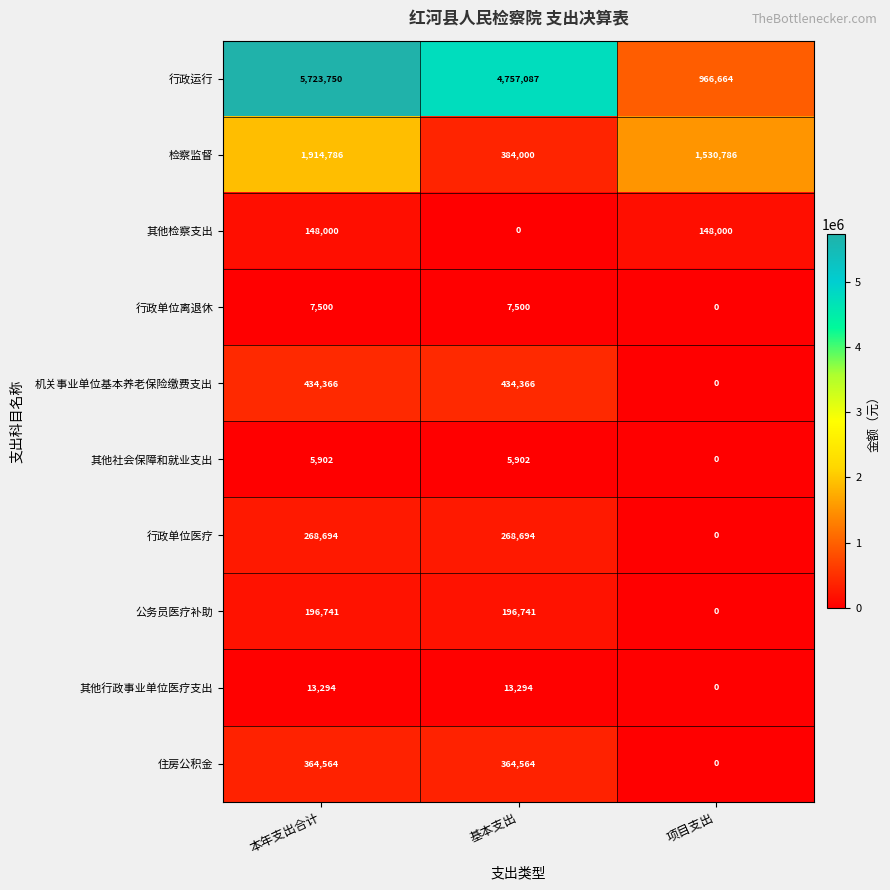

How many distinct data groups are displayed?

10